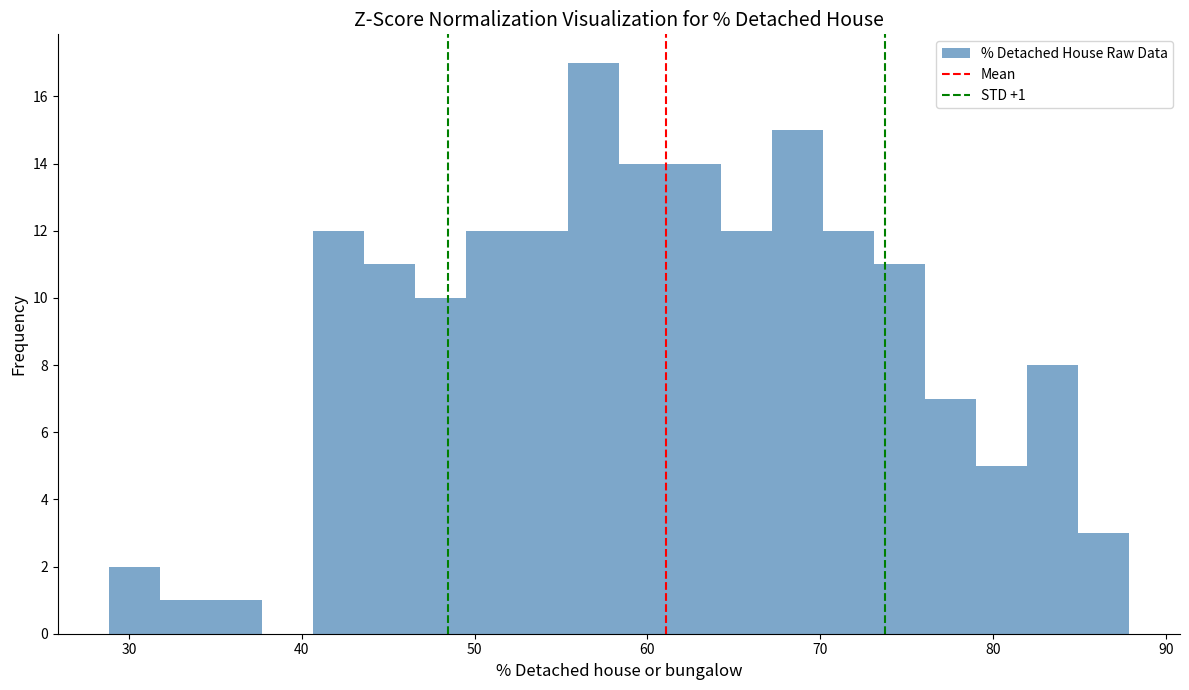

Read against the x-axis, roughly where is the centre of the tallest bar?

57